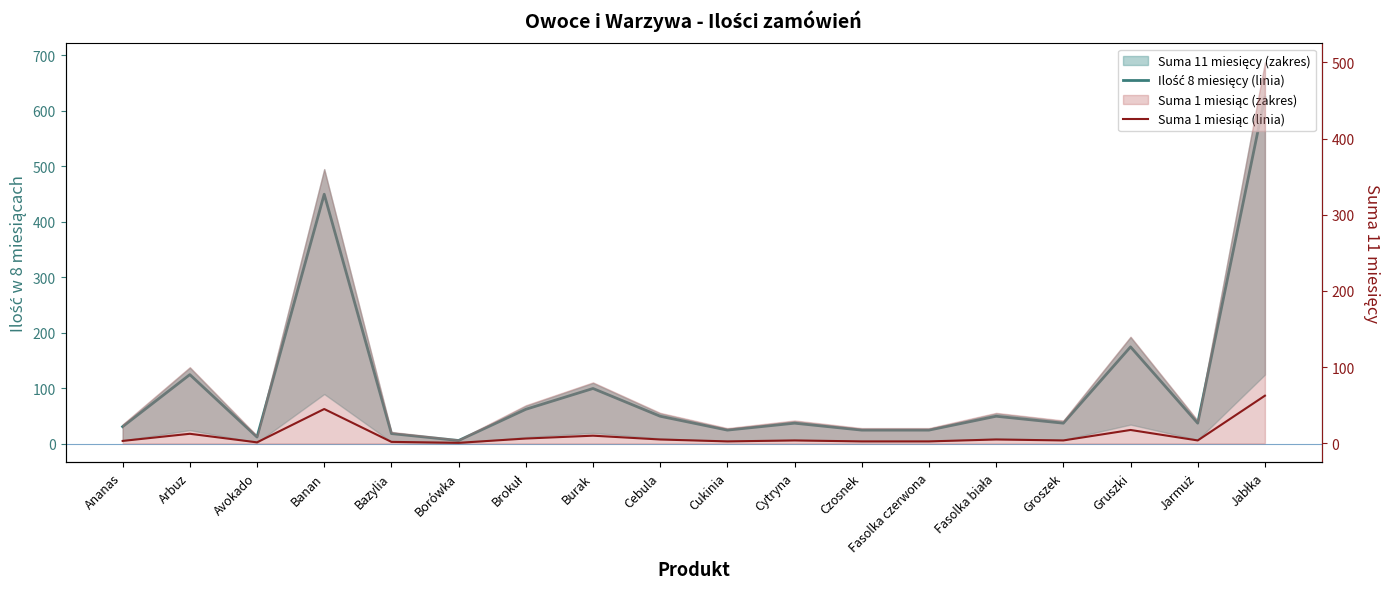

Which series changed the most between Bazylia and Cytryna?

Ilość 8 miesięcy (linia)